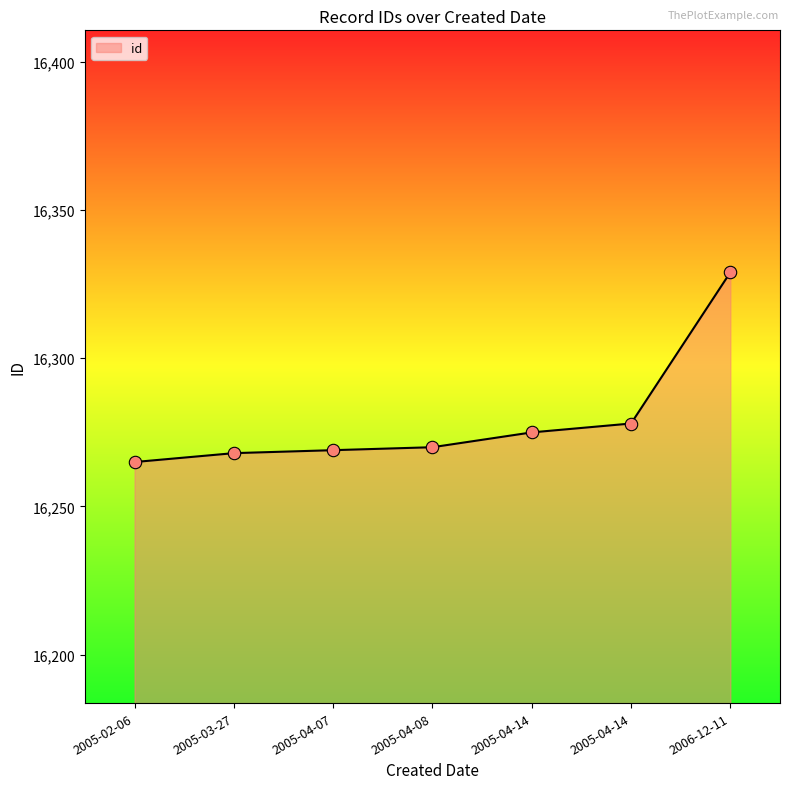

Which has a higher value, 2005-03-27 or 2006-12-11?

2006-12-11